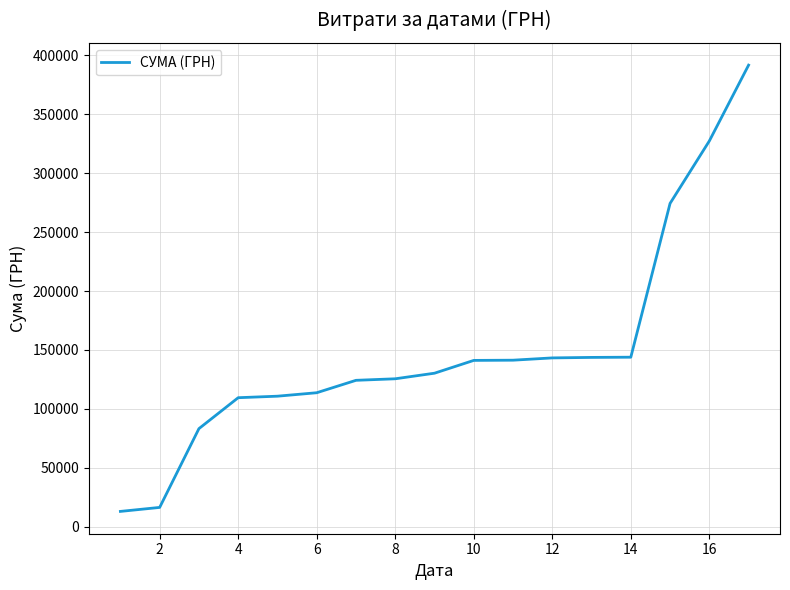

What is the greatest value displayed?

391499.4